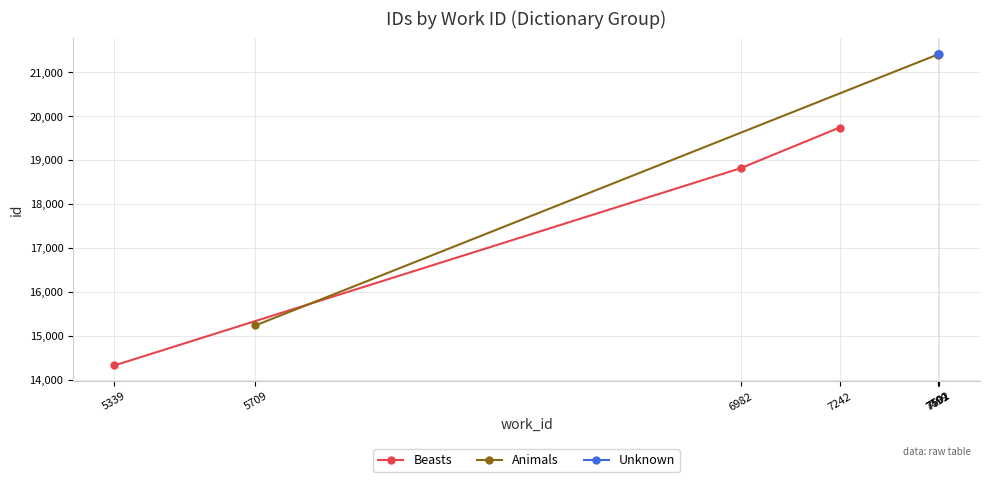

What is the value of the Beasts point at the 3rd from the left?

19740